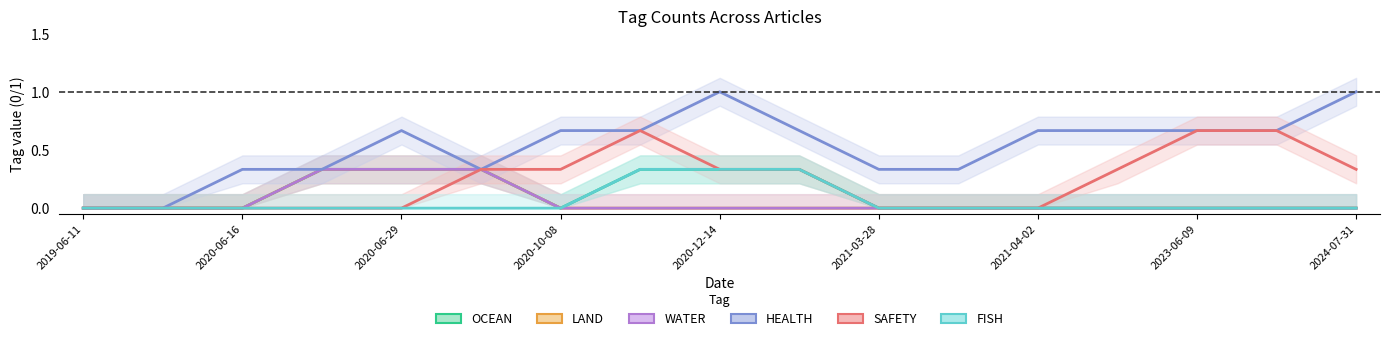

Count the WATER values in the range 0 to 1.

17